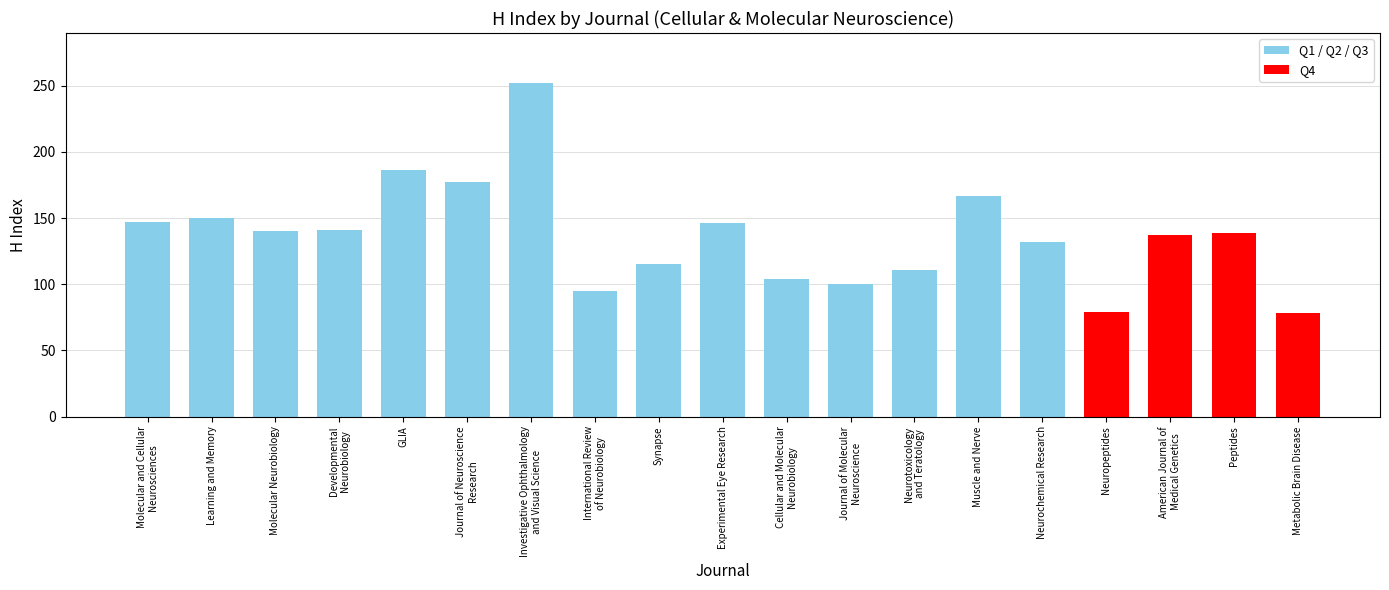

Is it true that the value at Metabolic Brain Disease is 78?

True